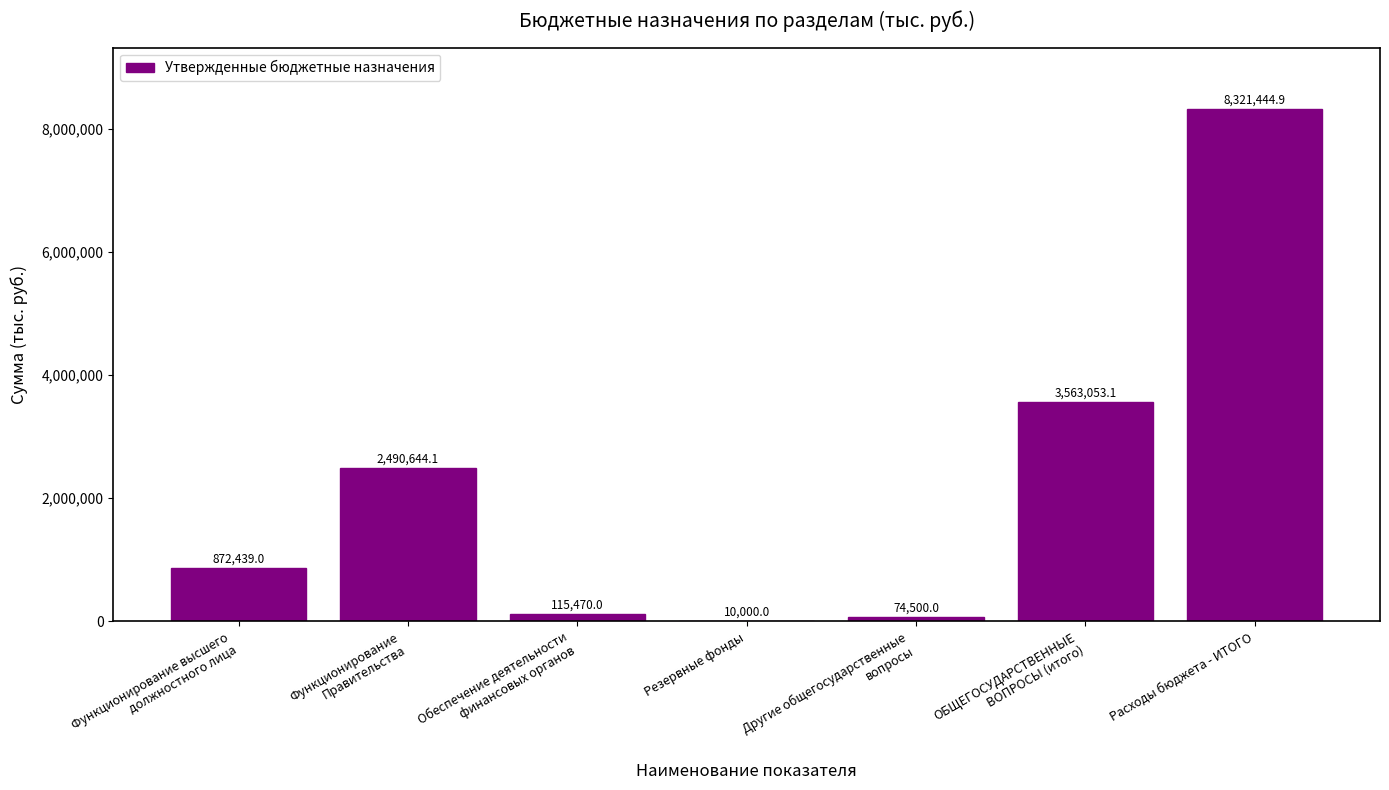

The value at ОБЩЕГОСУДАРСТВЕННЫЕ
ВОПРОСЫ (итого) is 5431014.8. True or false?

False